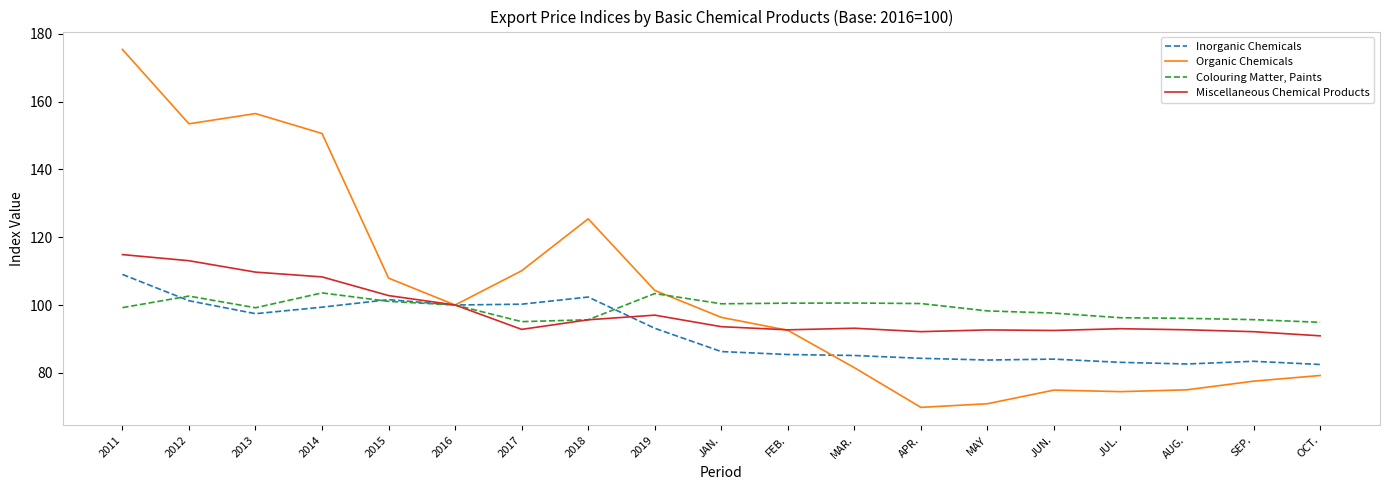

True or false: Miscellaneous Chemical Products has a value of 114.9 at 2011.

True